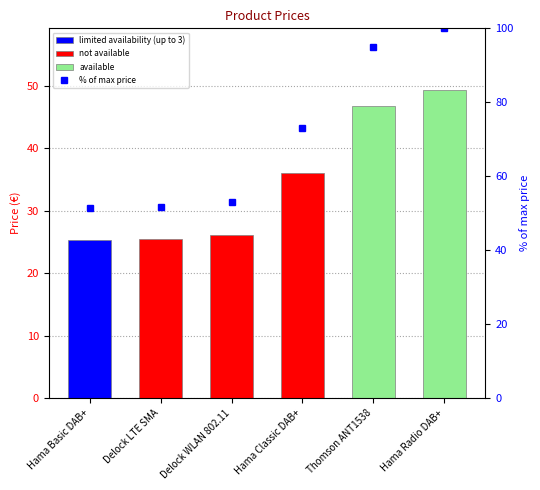

What is the greatest value displayed?

100.0